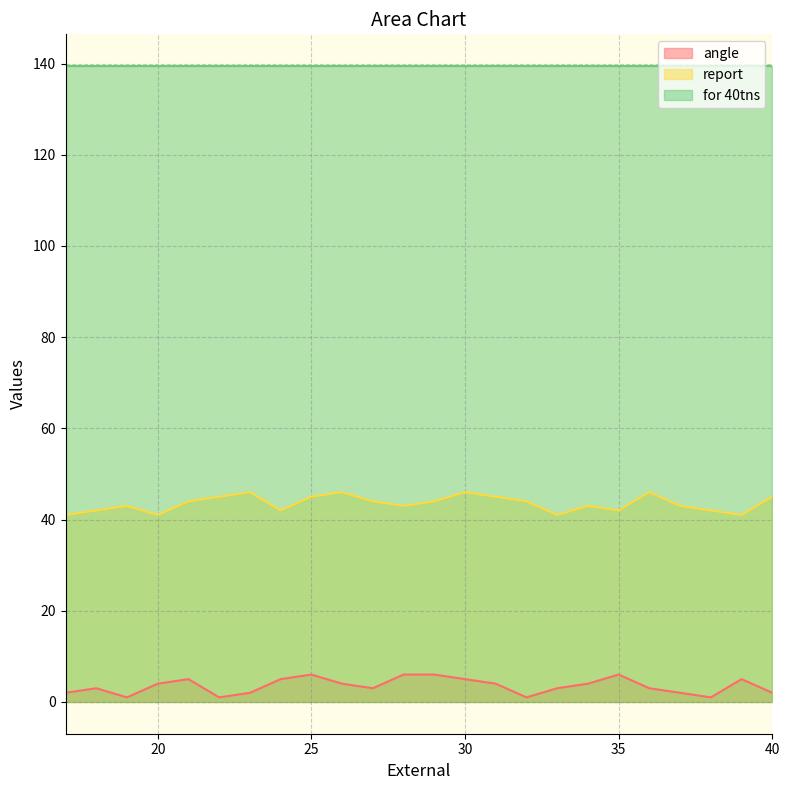

Read the report value at 26.

46